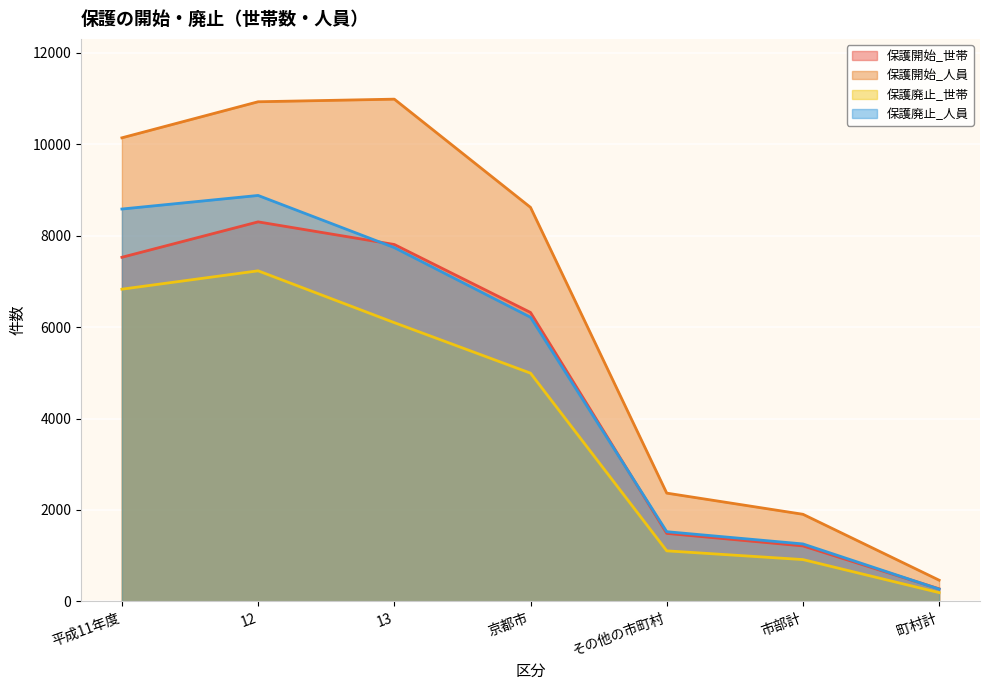

Between 市部計 and 平成11年度, which is larger?

平成11年度